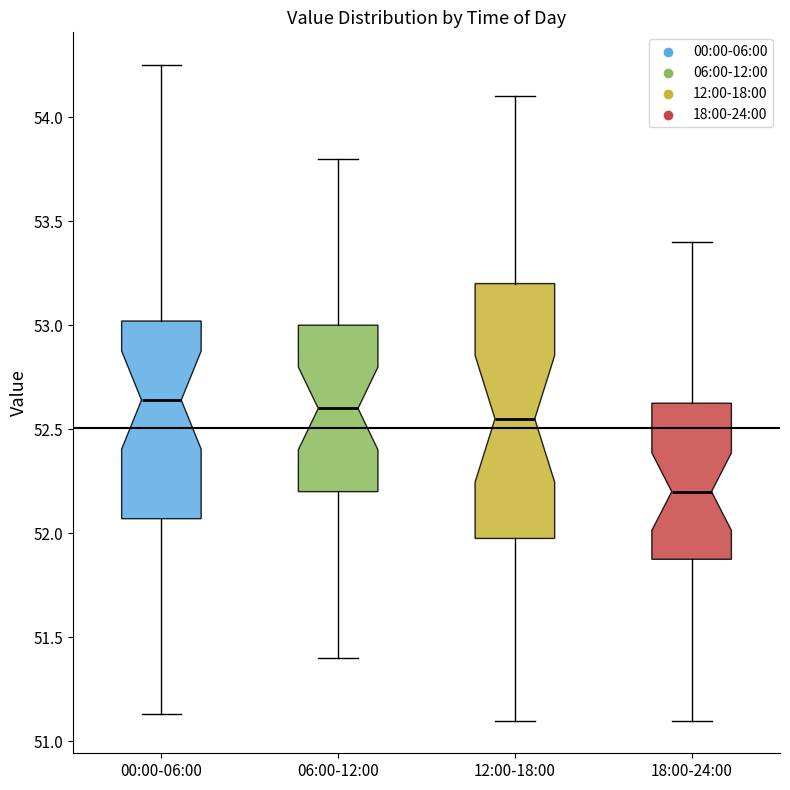

Which box's median line is the lowest?

18:00-24:00